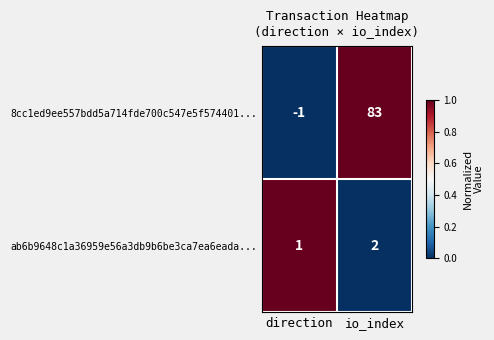

What is the maximum value shown in the chart?

83